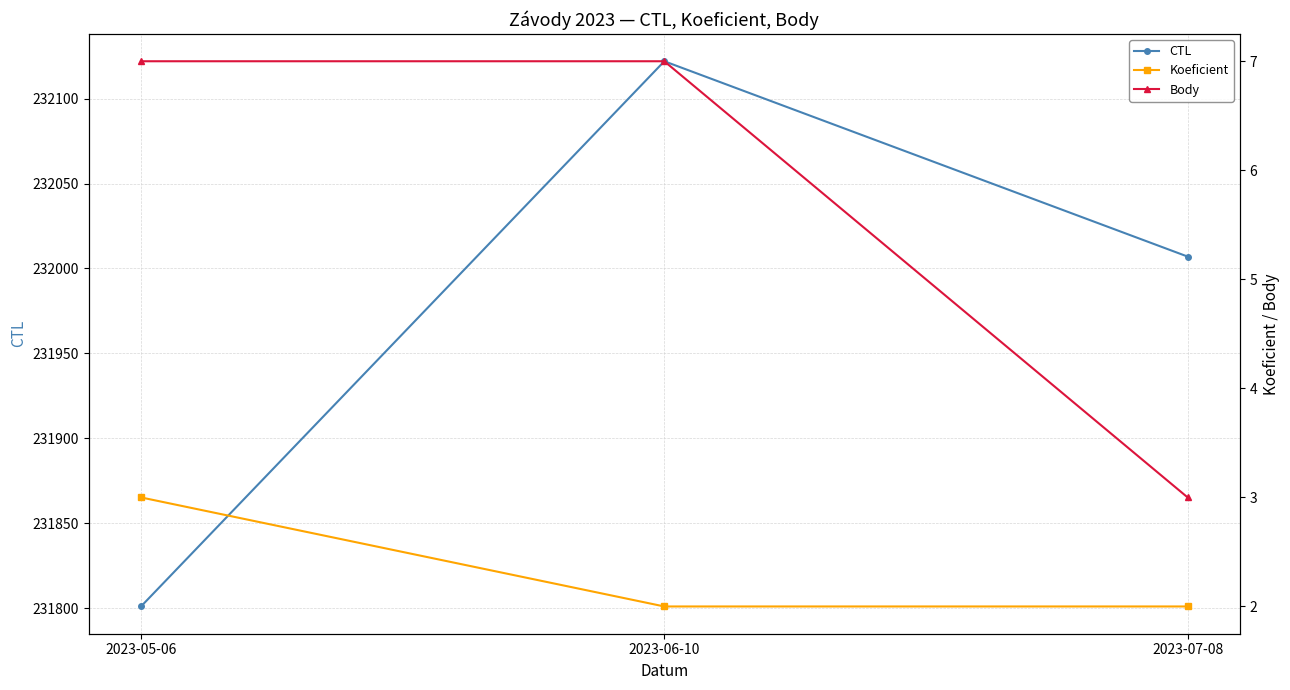

Rank the series at 2023-07-08 from highest to lowest value.

CTL, Body, Koeficient